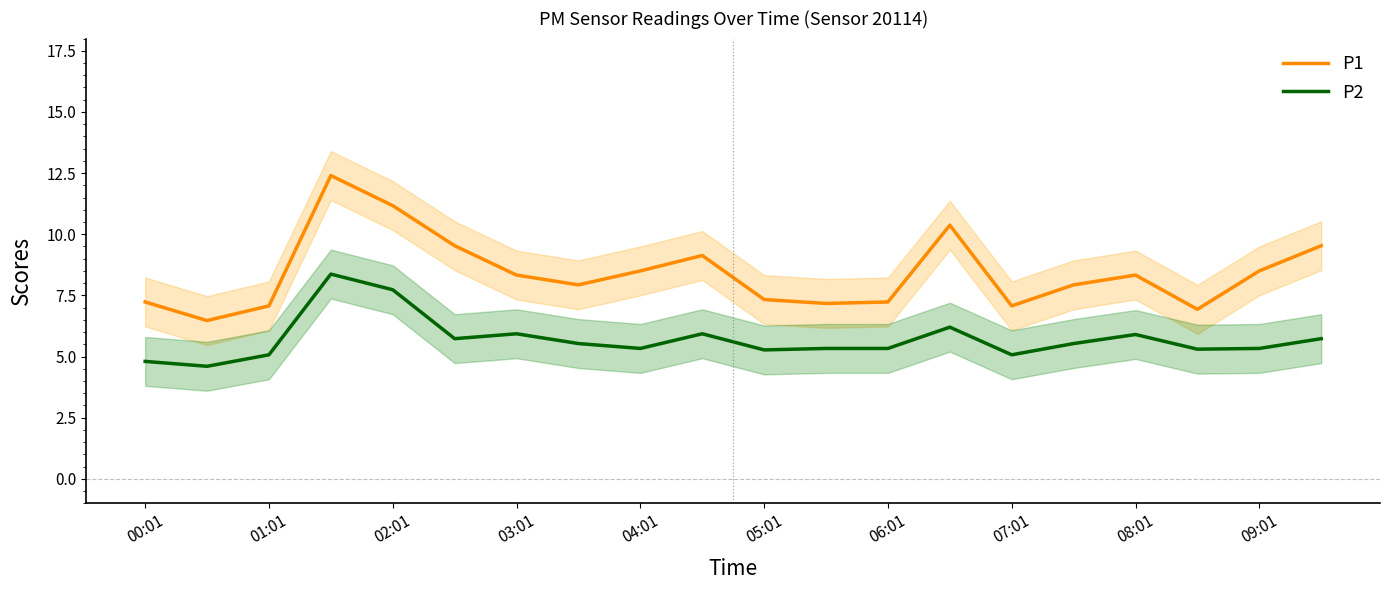

List the series in order of their peak value, highest first.

P1, P2